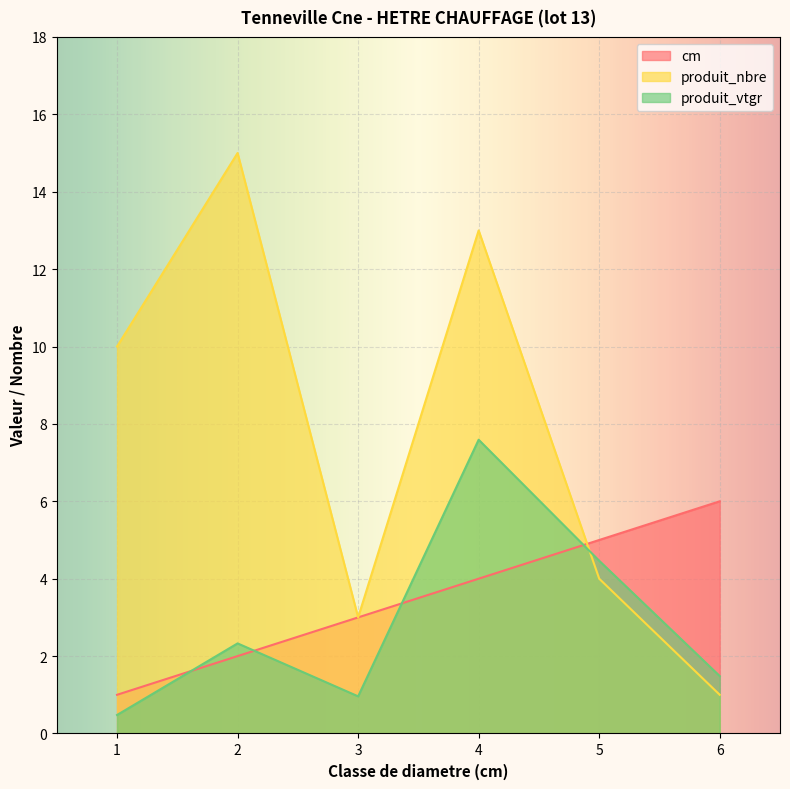

What is the difference between the cm values at 4 and 6?

2.0